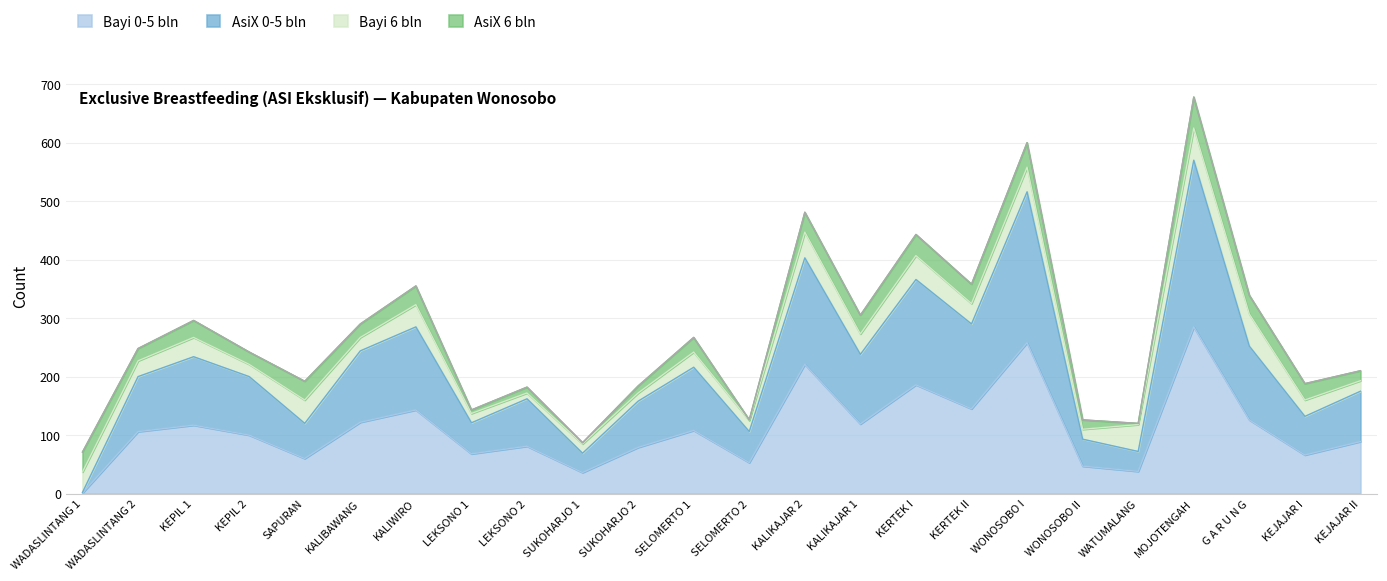

Which category has the lowest value in the Bayi 0-5 bln series?

WADASLINTANG 1